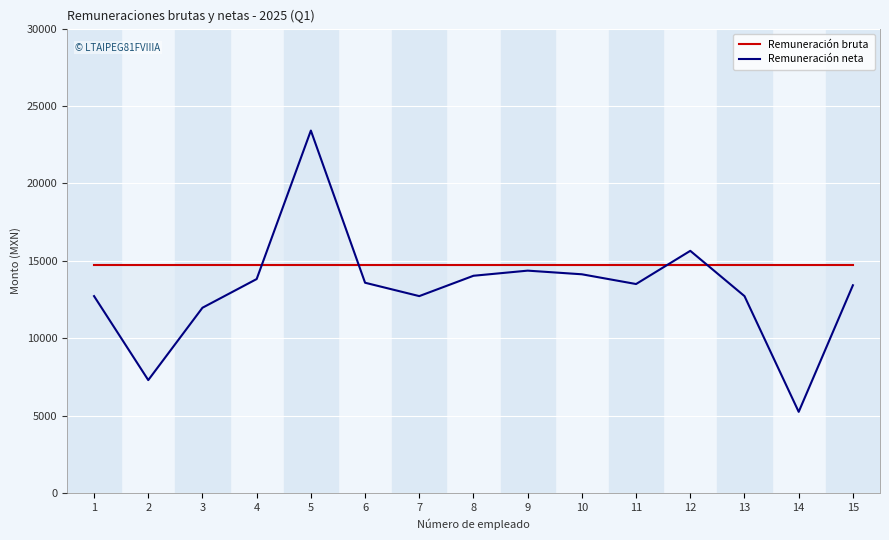

Is it true that Remuneración neta equals 18469.6 at 15?

False